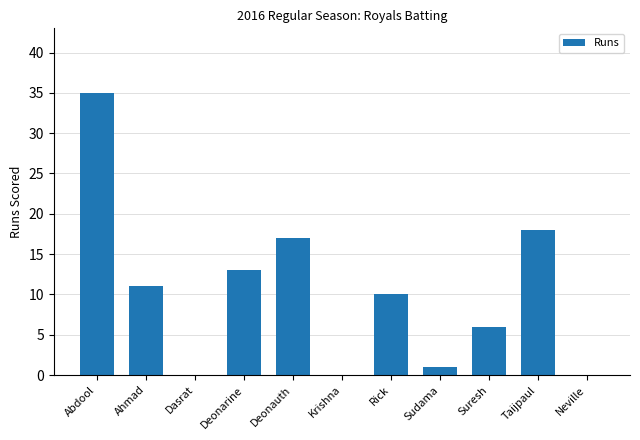

Is it true that the value at Suresh is 6?

True